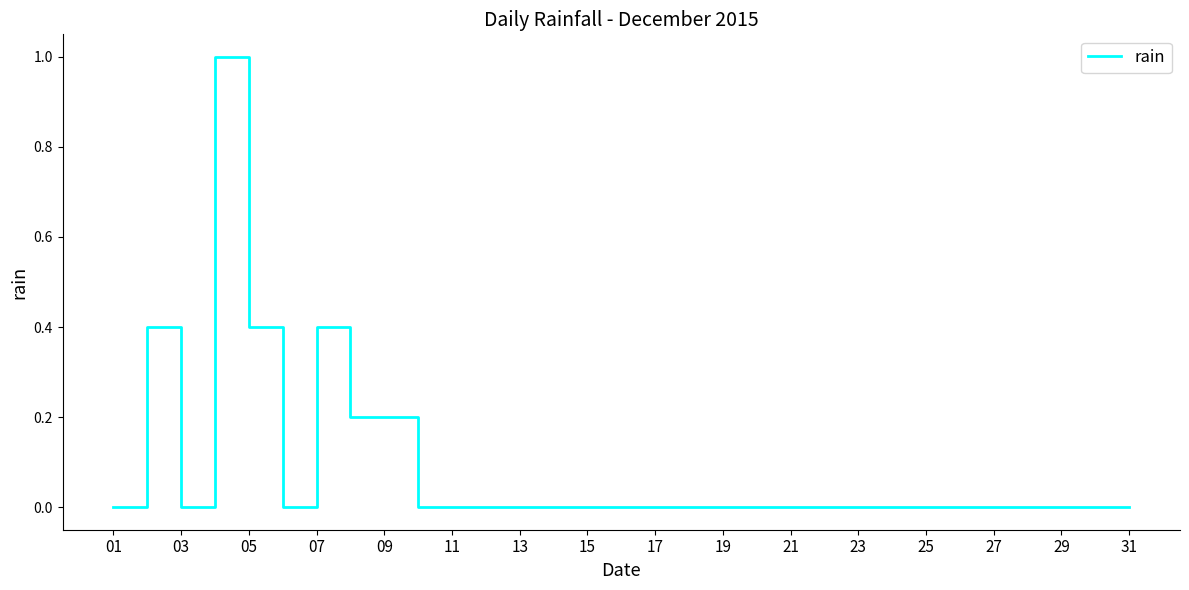

What is the difference between the maximum and minimum values?

1.0